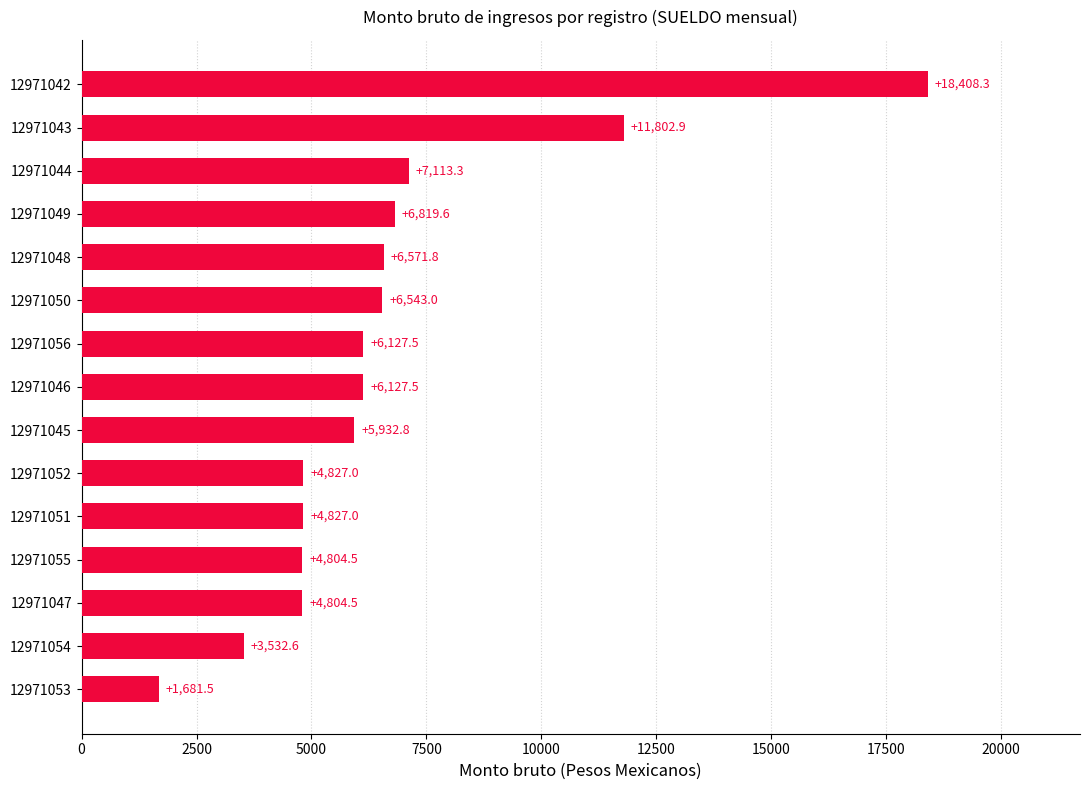

What is the maximum value shown in the chart?

18408.3